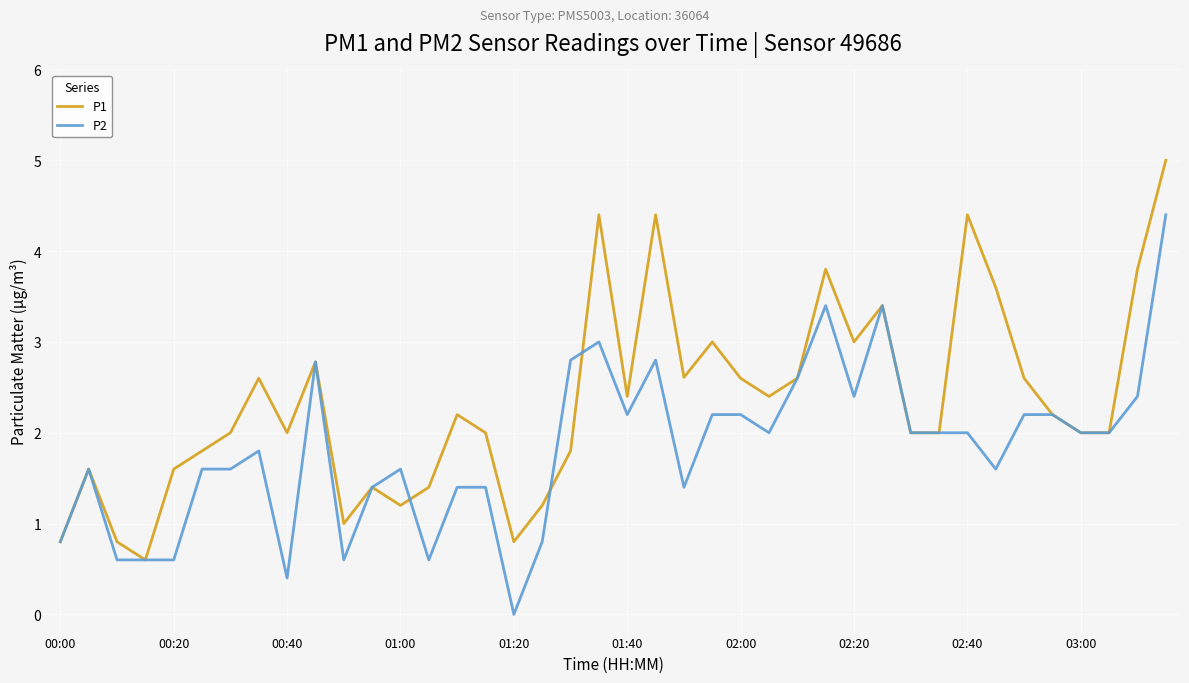

Rank the series by their maximum value, from lowest to highest.

P2, P1